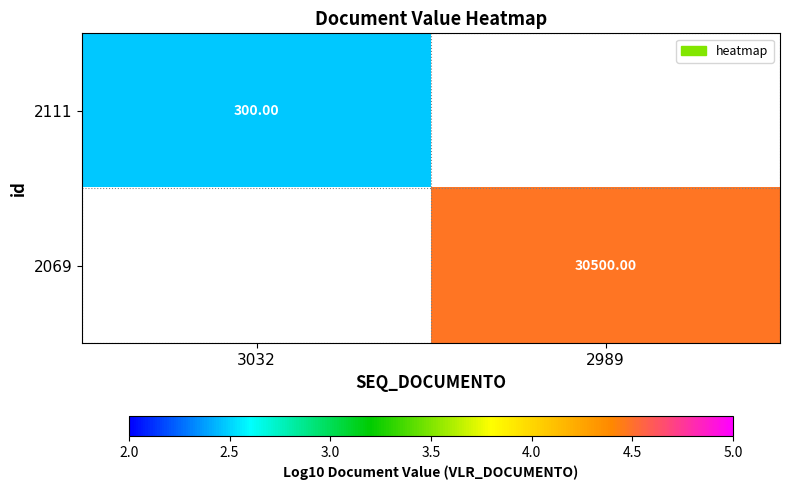

What is the maximum value shown in the chart?

4.5